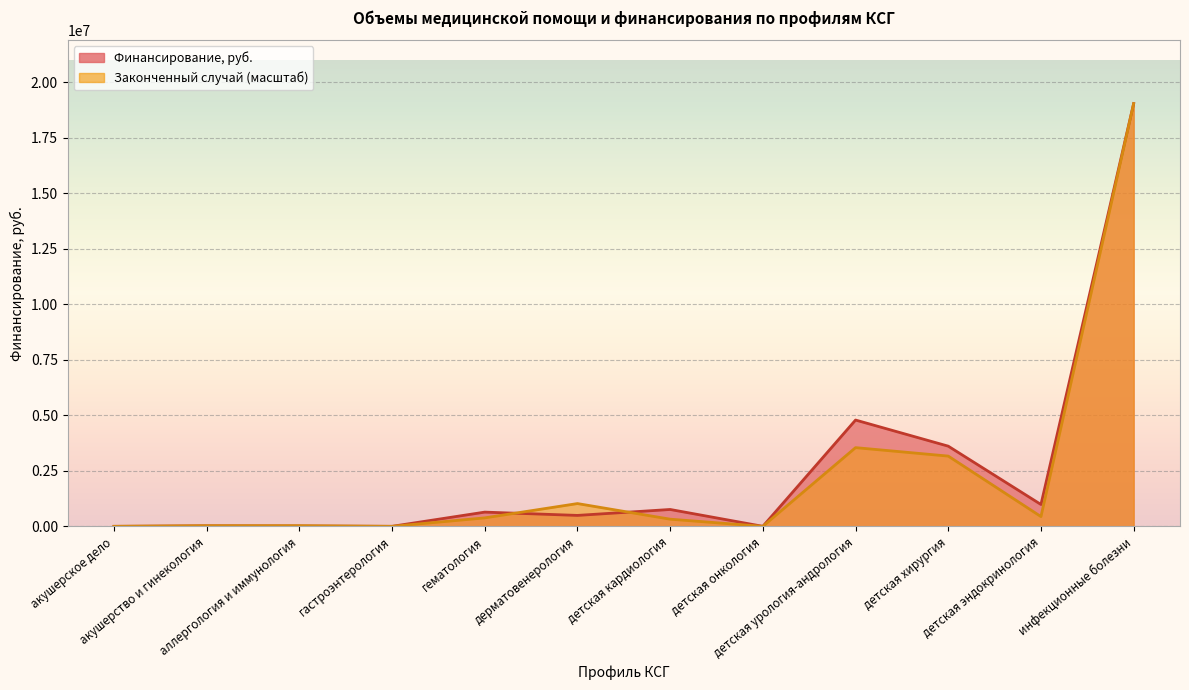

What are all the series names shown in the legend?

Финансирование, руб., Законченный случай